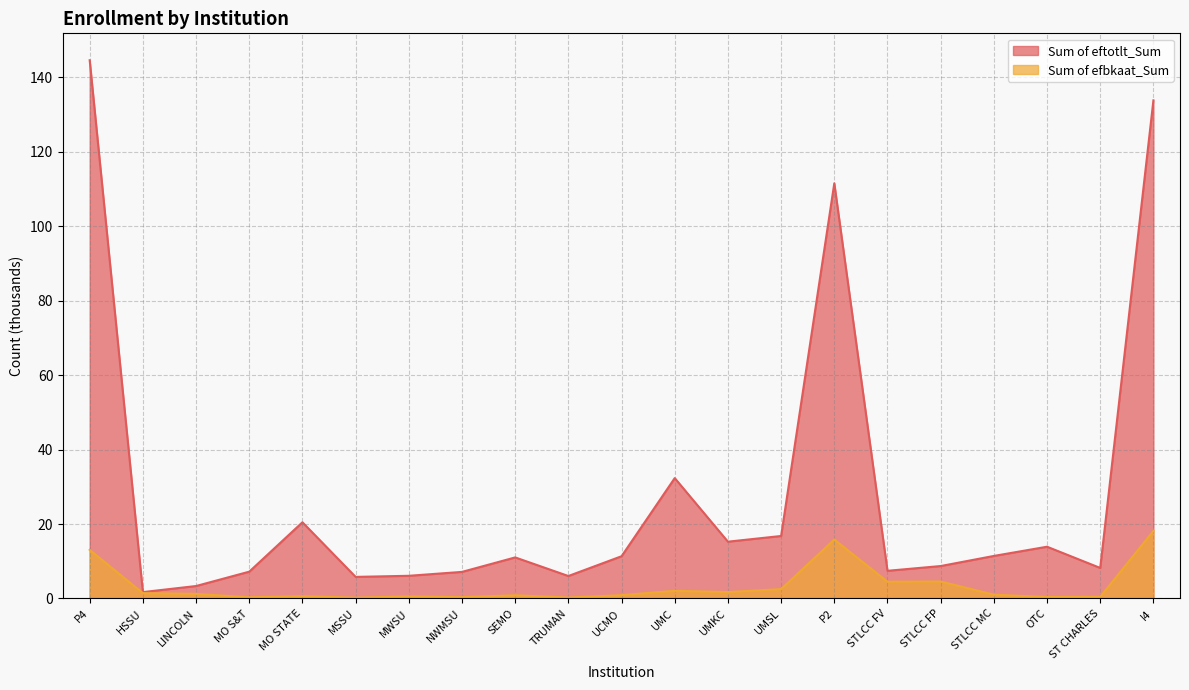

Which series changed the most between UMC and P2?

Sum of eftotlt_Sum